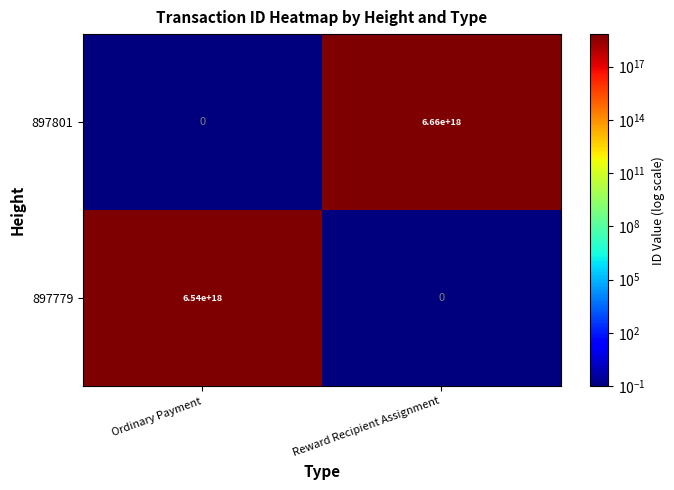

Between Ordinary Payment and Reward Recipient Assignment, which series saw the biggest shift?

897801